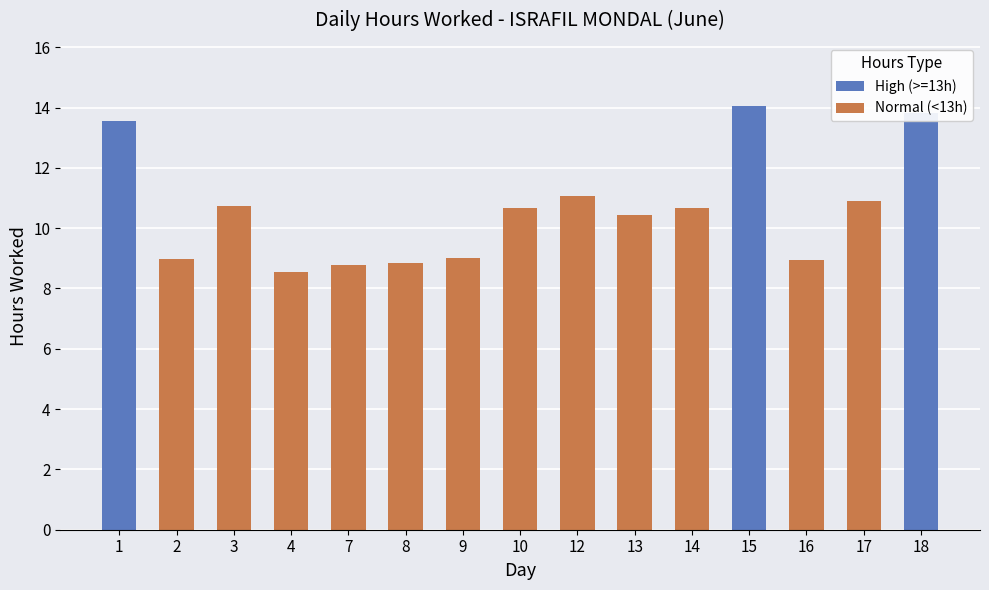

Which category has the highest value across all series?

15